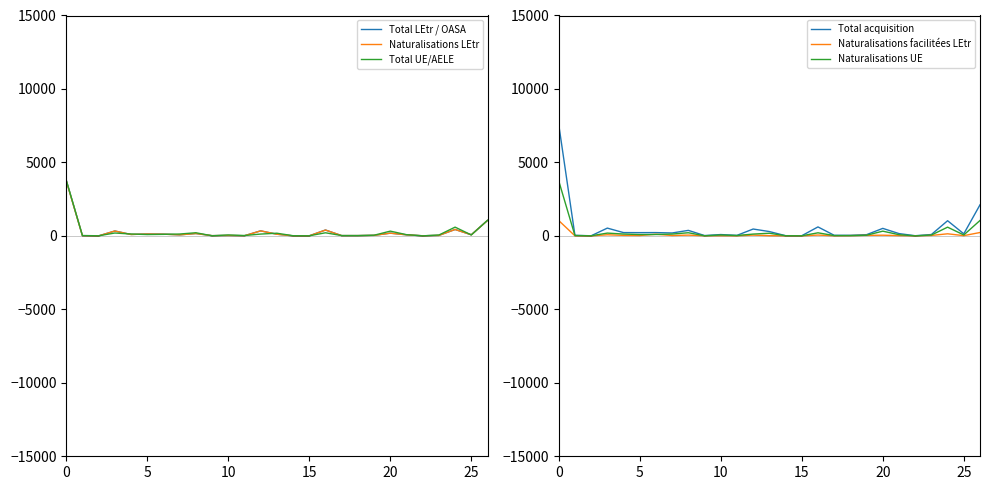

How many data points does each series have?

27